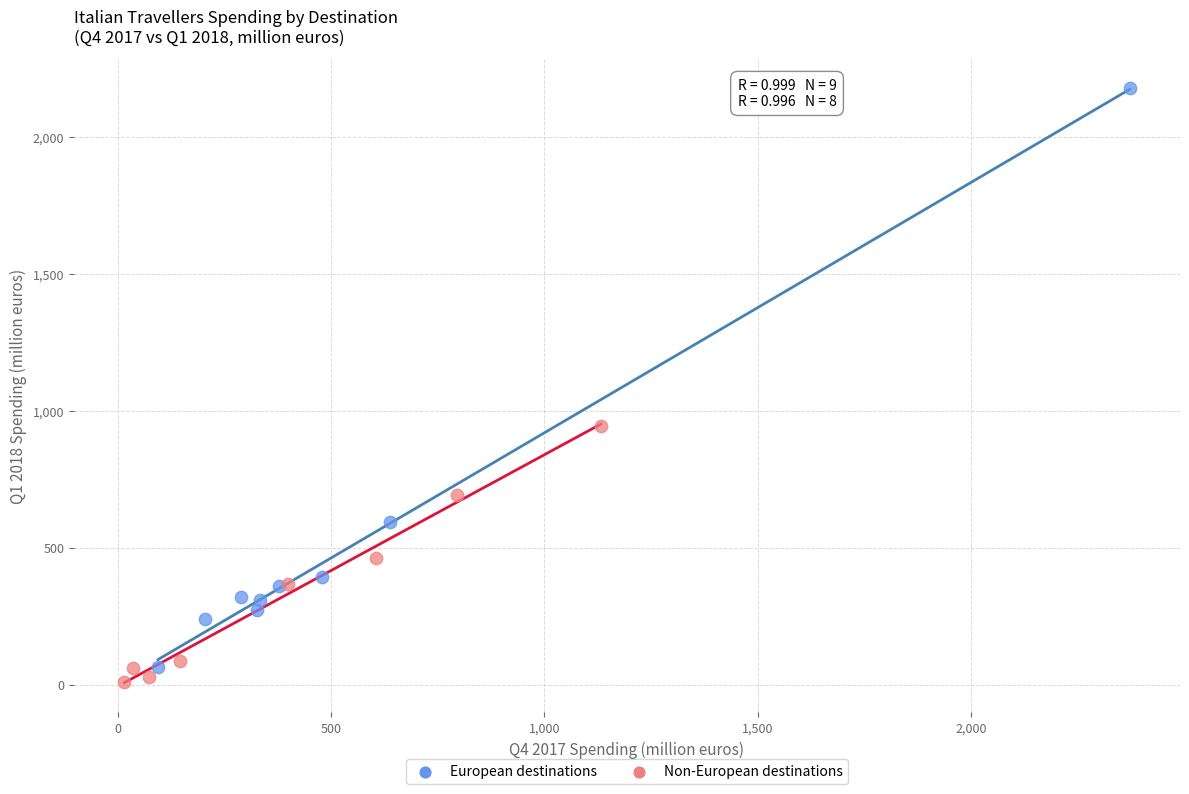

Which series reaches the maximum Y coordinate?

European destinations